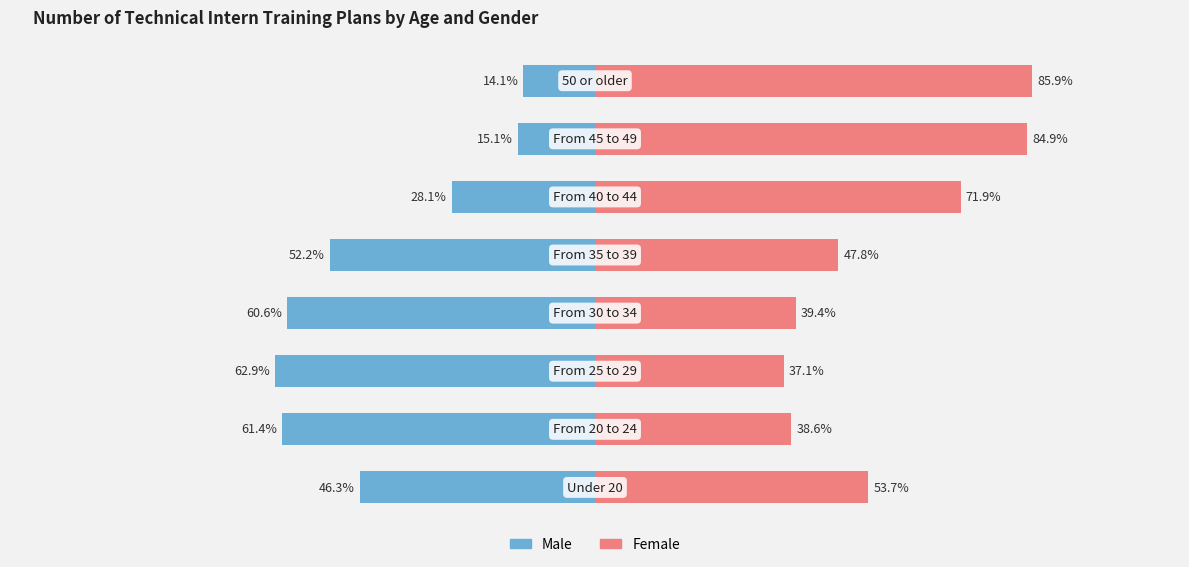

At how many categories does at least one series exceed -13?

8